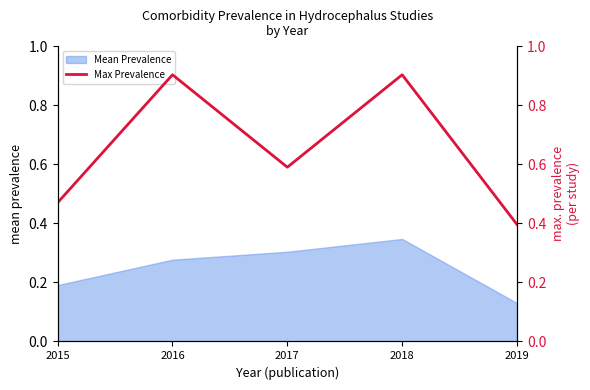

Where is the first local minimum?

2017